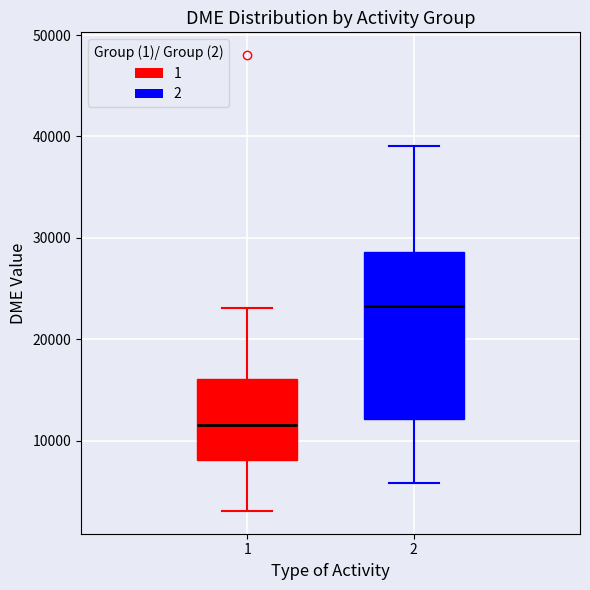

Reading left to right, read every box against the y-axis: the position of its median line, the range the box covers, and the ends of its whiskers. The values are not printed on the chart, so give them approximately, as read against the axis.

1: median 12000, box 8000 to 16000, whiskers 3000 to 23000
2: median 23000, box 12000 to 29000, whiskers 6000 to 39000